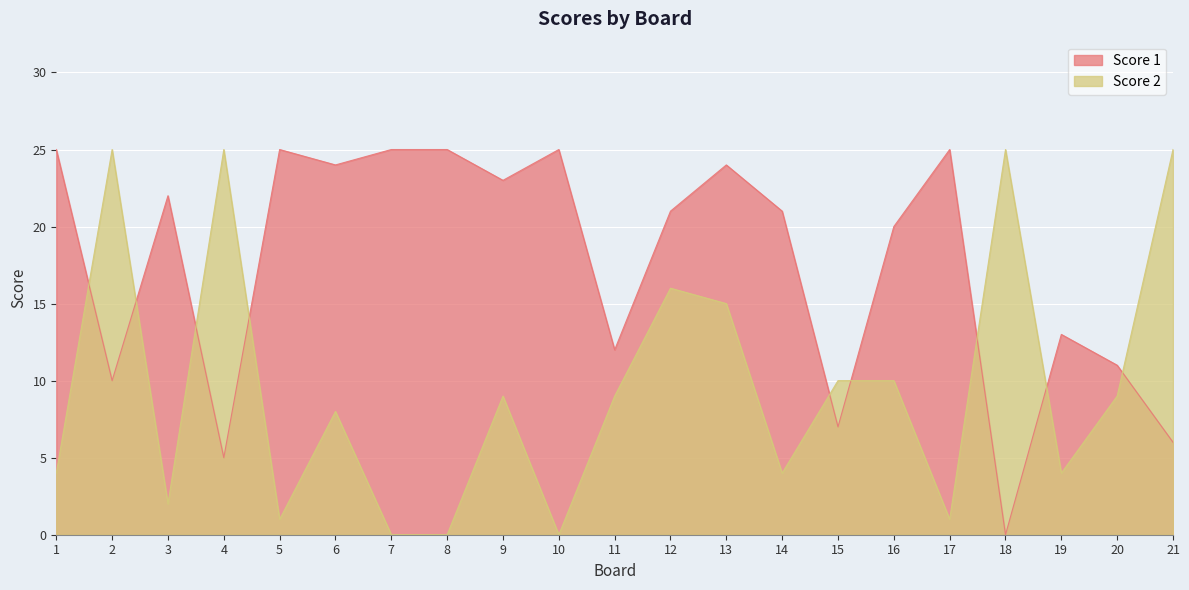

At which category is the sum across all series the highest?

13